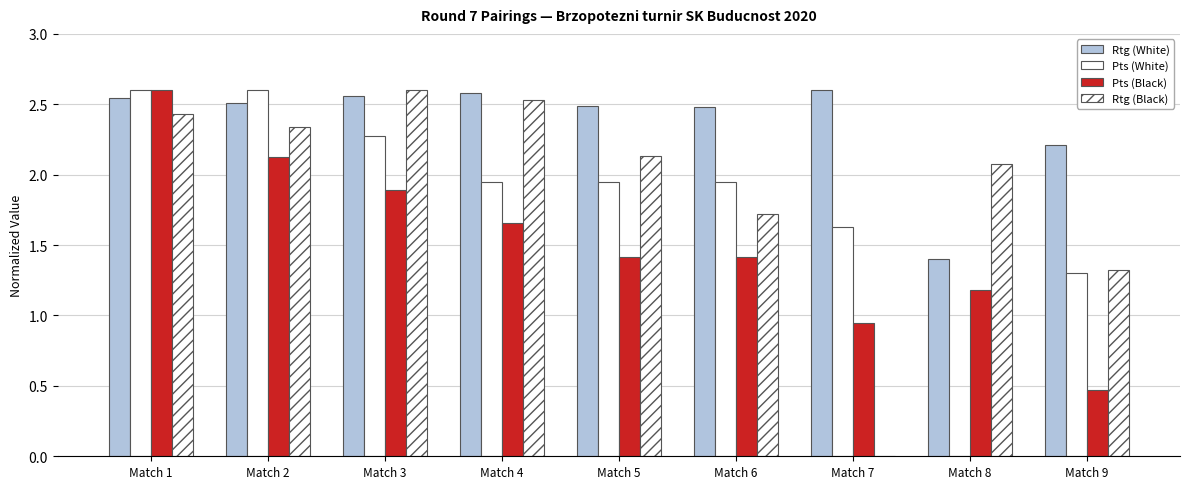

At how many categories does at least one series exceed 1?

9